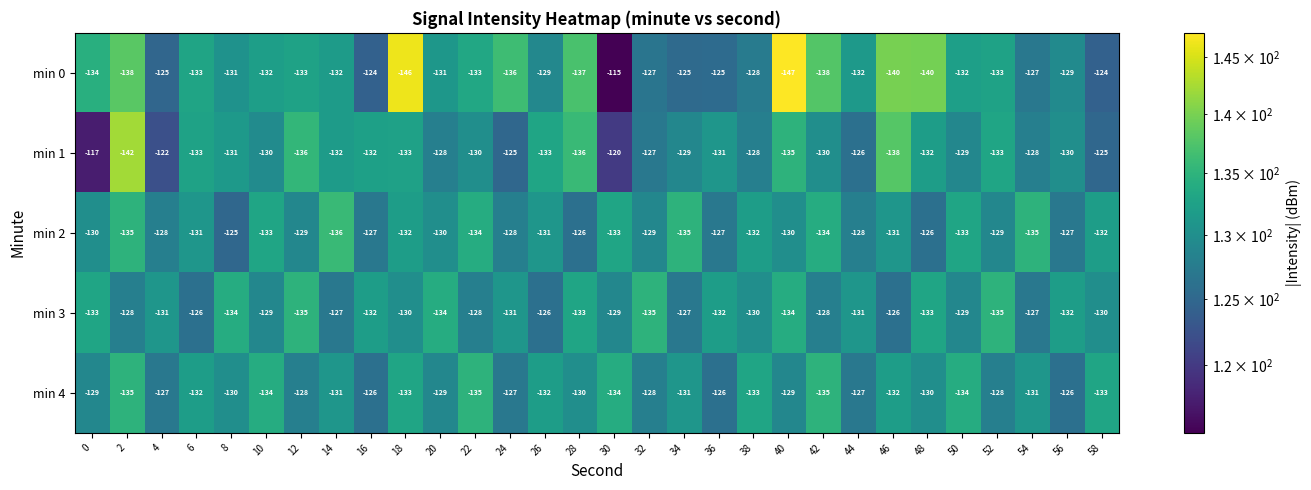

What is the greatest value displayed?

-115